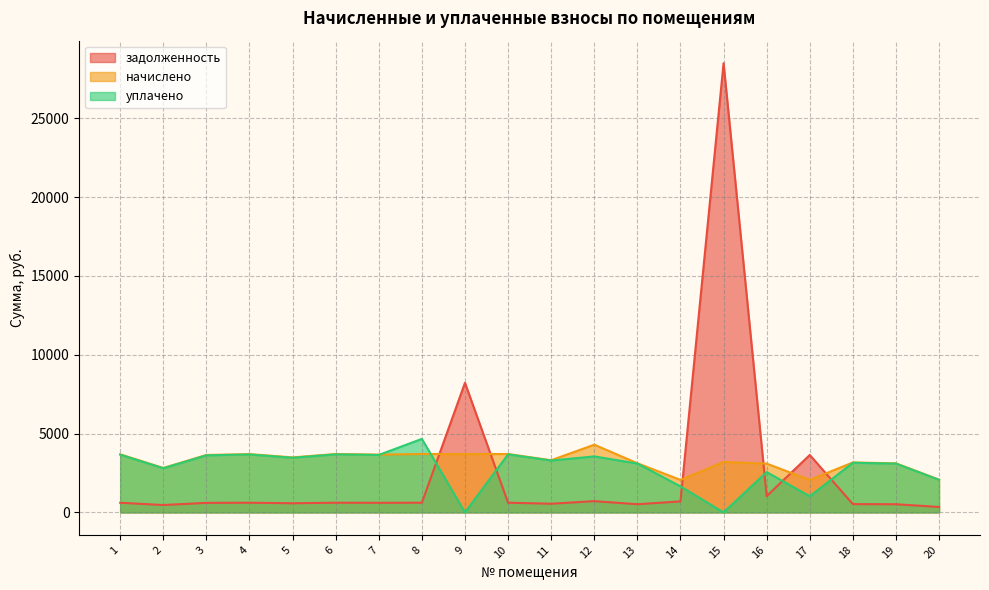

What is the spread (max minus min) of values at 16?

2064.3